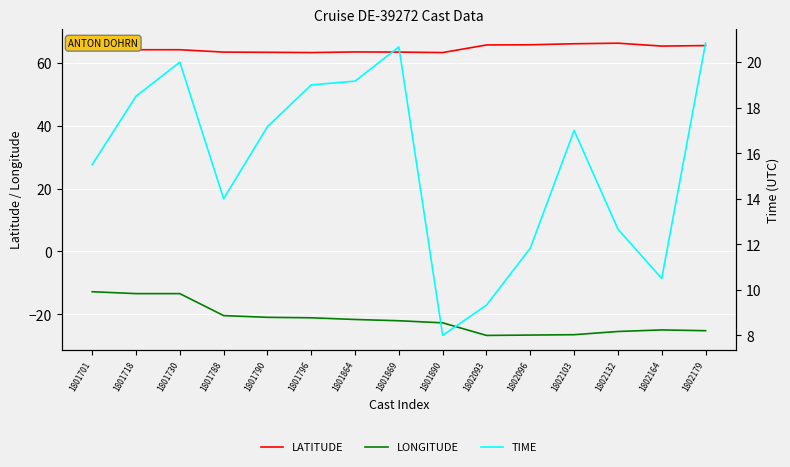

At which category does LATITUDE reach its first local valley?

1801796